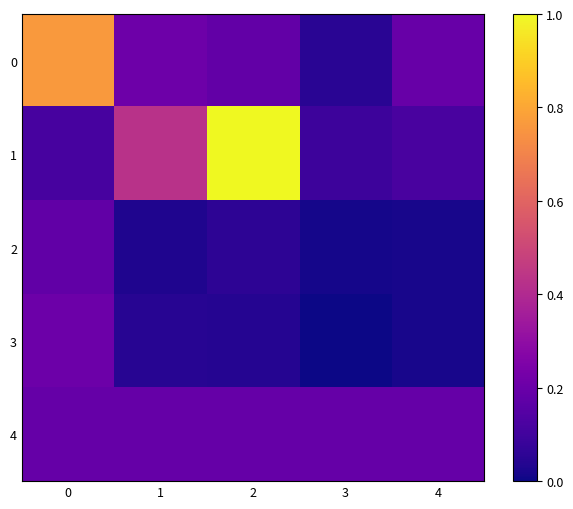

Reading right to left, what are all the values shown in this chart?

0: 4=0.2	3=0.1	2=0.2	1=0.2	0=0.8
1: 4=0.1	3=0.1	2=1.0	1=0.4	0=0.1
2: 4=0.0	3=0.0	2=0.1	1=0.0	0=0.2
3: 4=0.0	3=0.0	2=0.0	1=0.0	0=0.2
4: 4=0.2	3=0.2	2=0.2	1=0.2	0=0.2